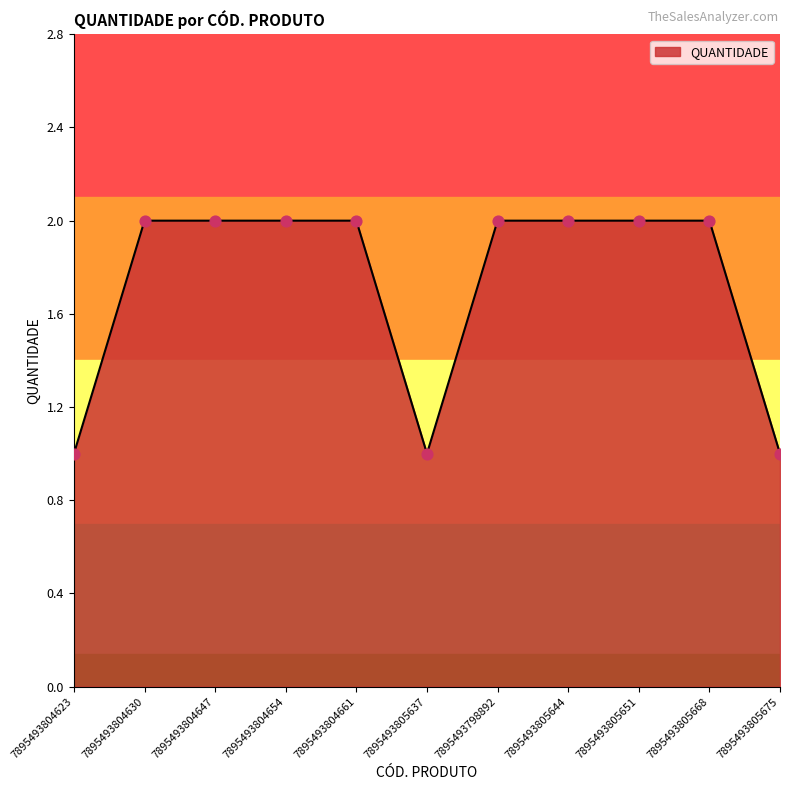

Approximately how many times larger is the value at 7895493804647 compared to 7895493804654?

1.0